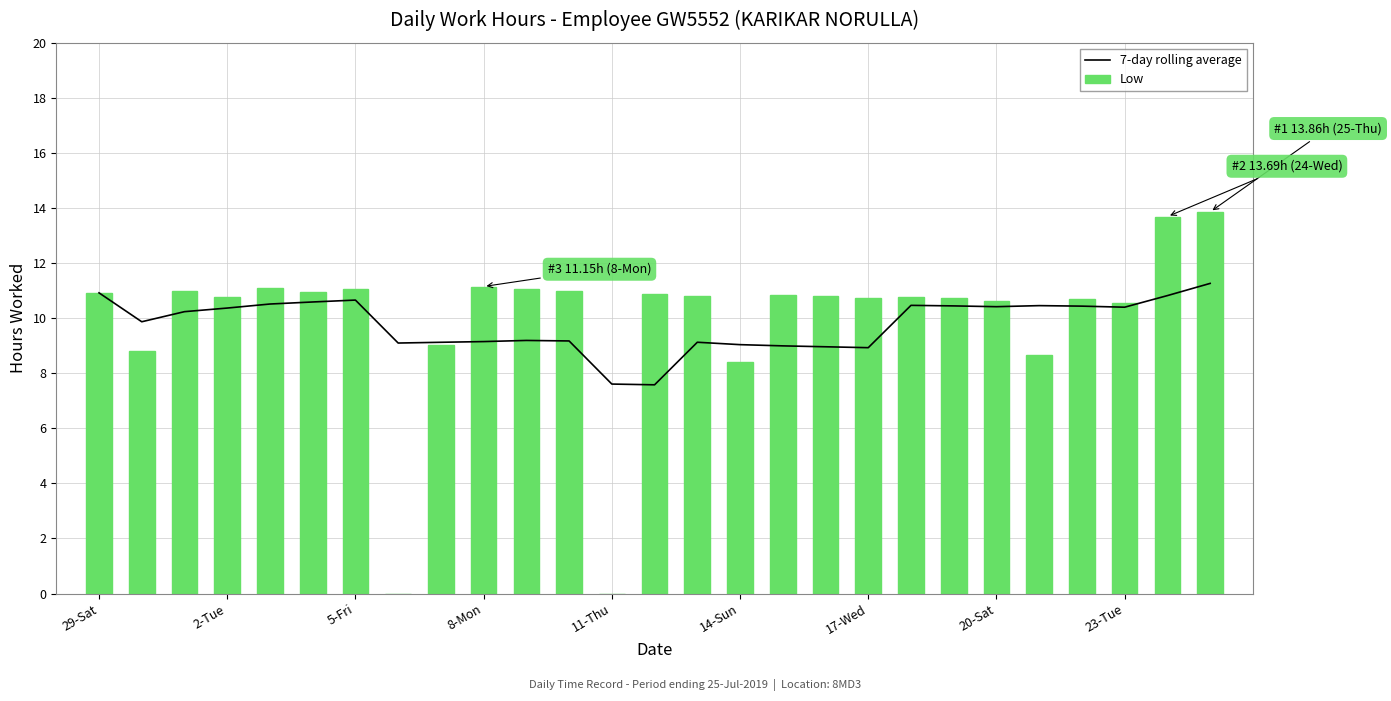

What is the sum of all 7-day rolling average values?

263.8